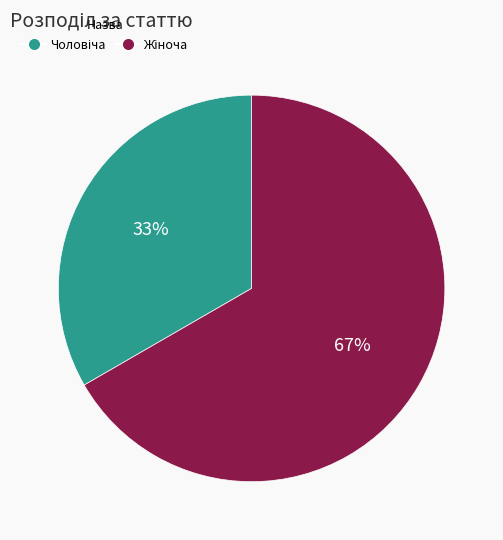

Count the number of slices in the pie.

2